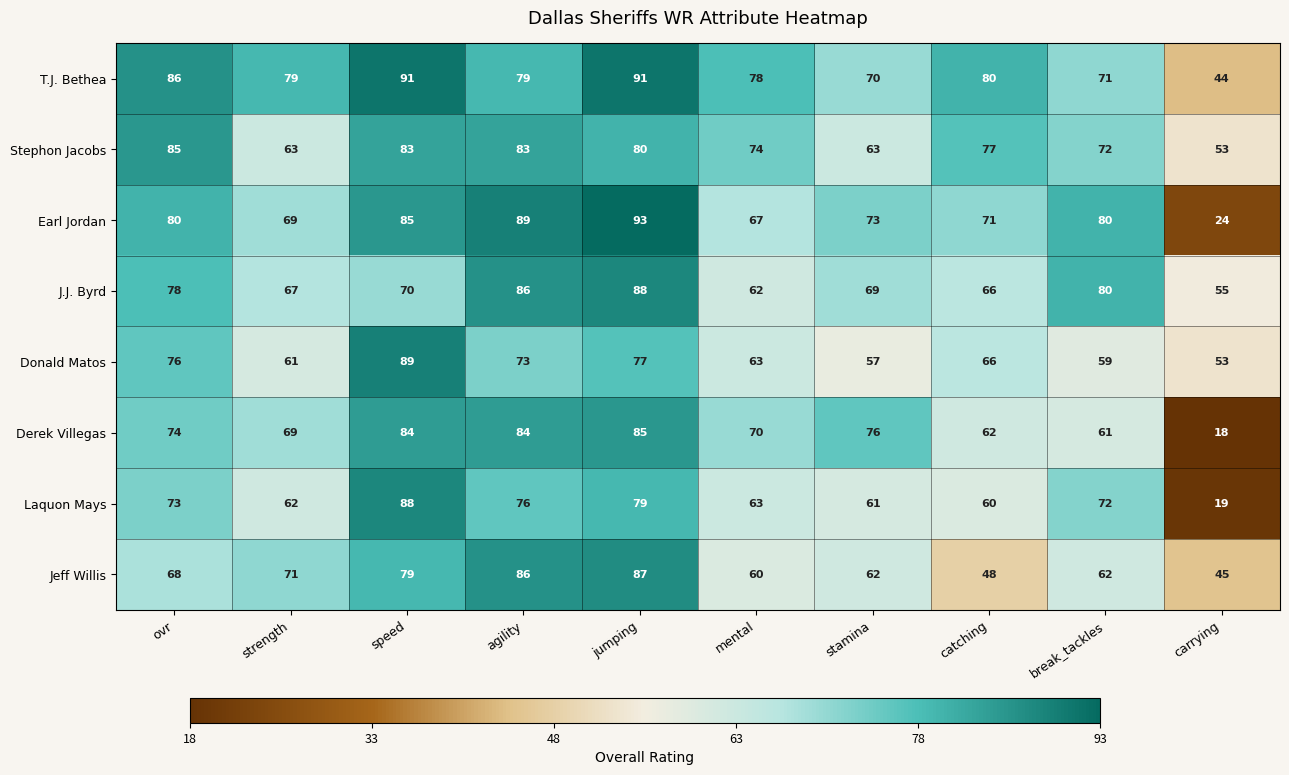

What is the difference between the highest and lowest values at agility?

16